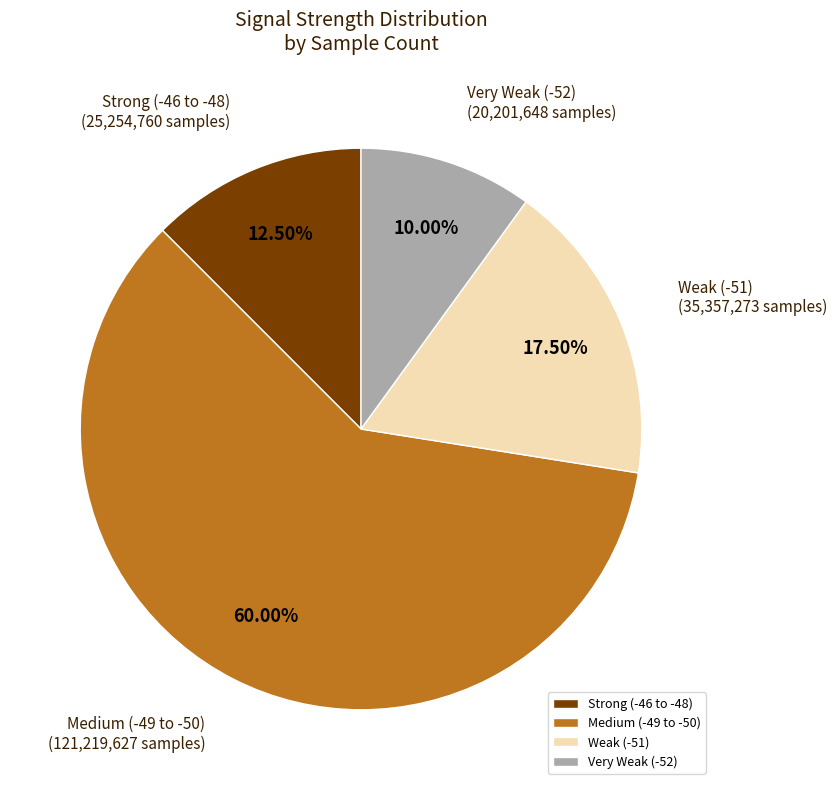

Approximately how many times larger is the value at Strong (-46 to -48) compared to Weak (-51)?

0.7